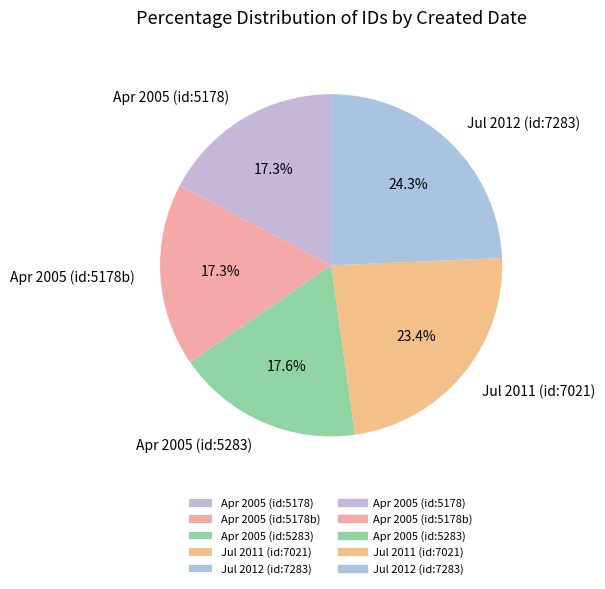

Combined, do Jul 2011 (id:7021) and Jul 2012 (id:7283) account for over 50%?

No